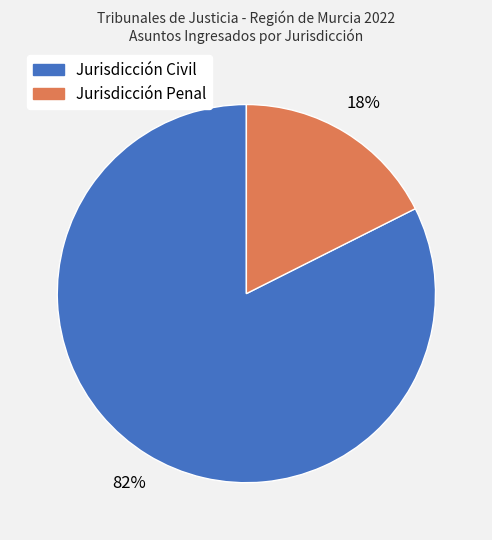

Between Jurisdicción Civil and Jurisdicción Penal, which is larger?

Jurisdicción Civil